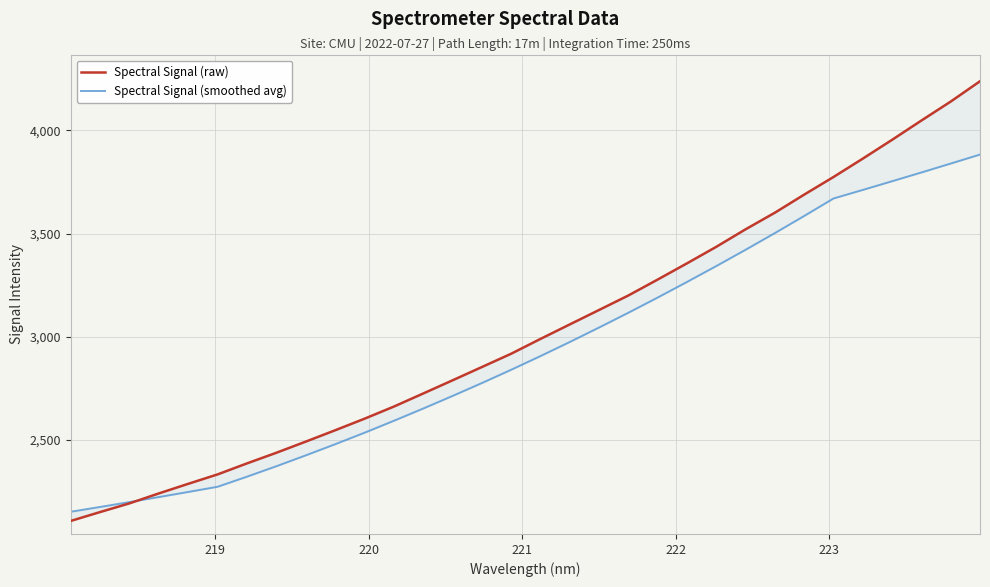

Rank the series by their average value, from lowest to highest.

Spectral Signal (smoothed avg), Spectral Signal (raw)